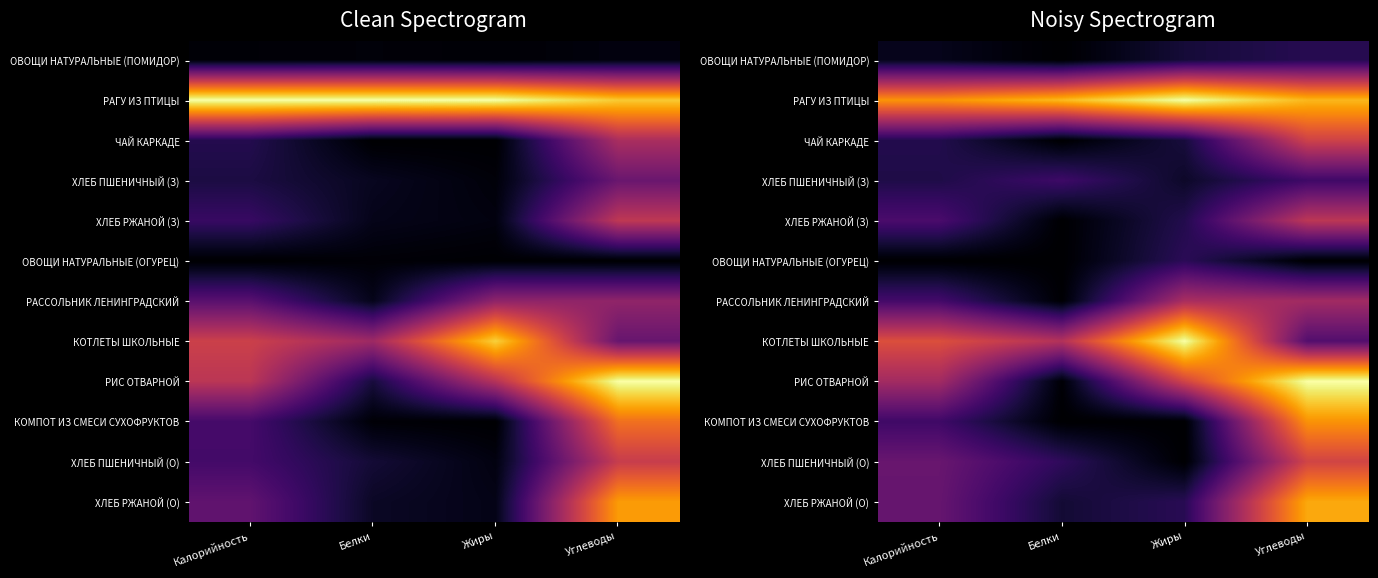

True or false: РИС ОТВАРНОЙ has a value of 1.0 at Углеводы.

True